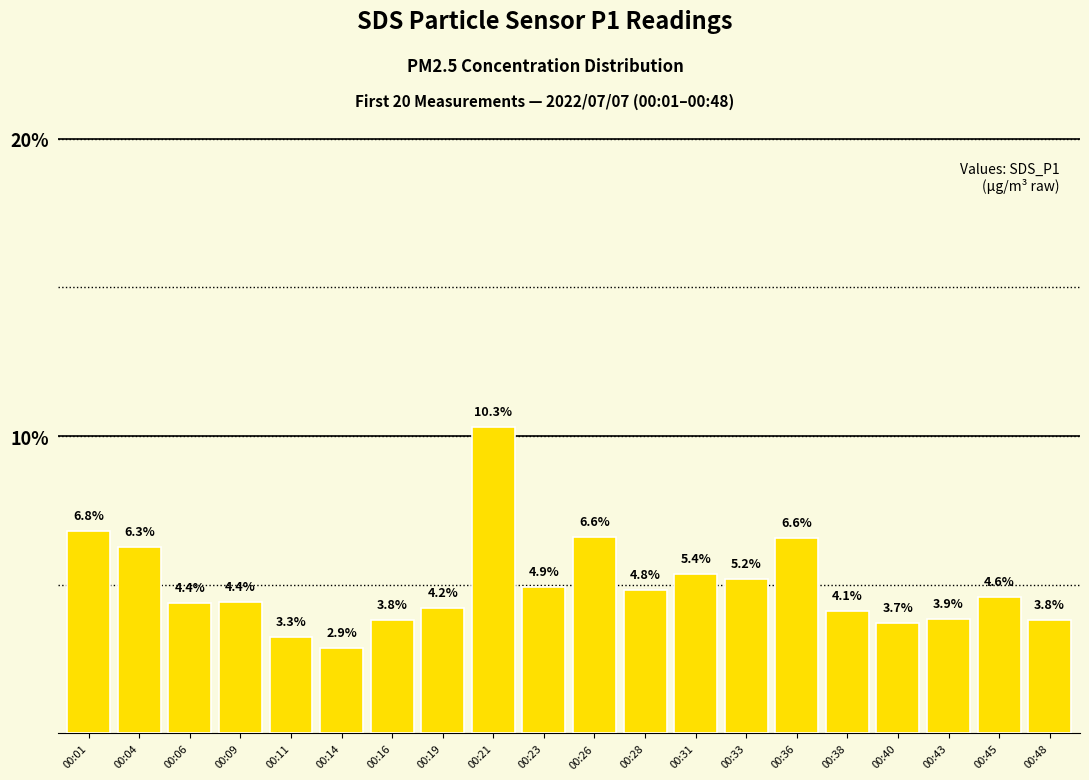

Is it true that the value at 00:36 is 6.6?

True